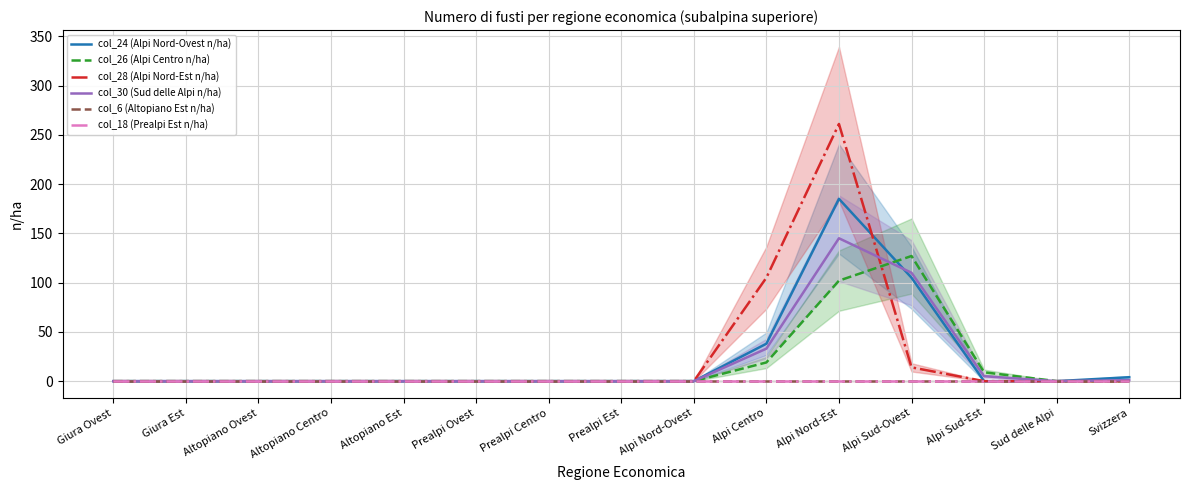

Which series has the widest spread of values?

col_28 (Alpi Nord-Est n/ha)